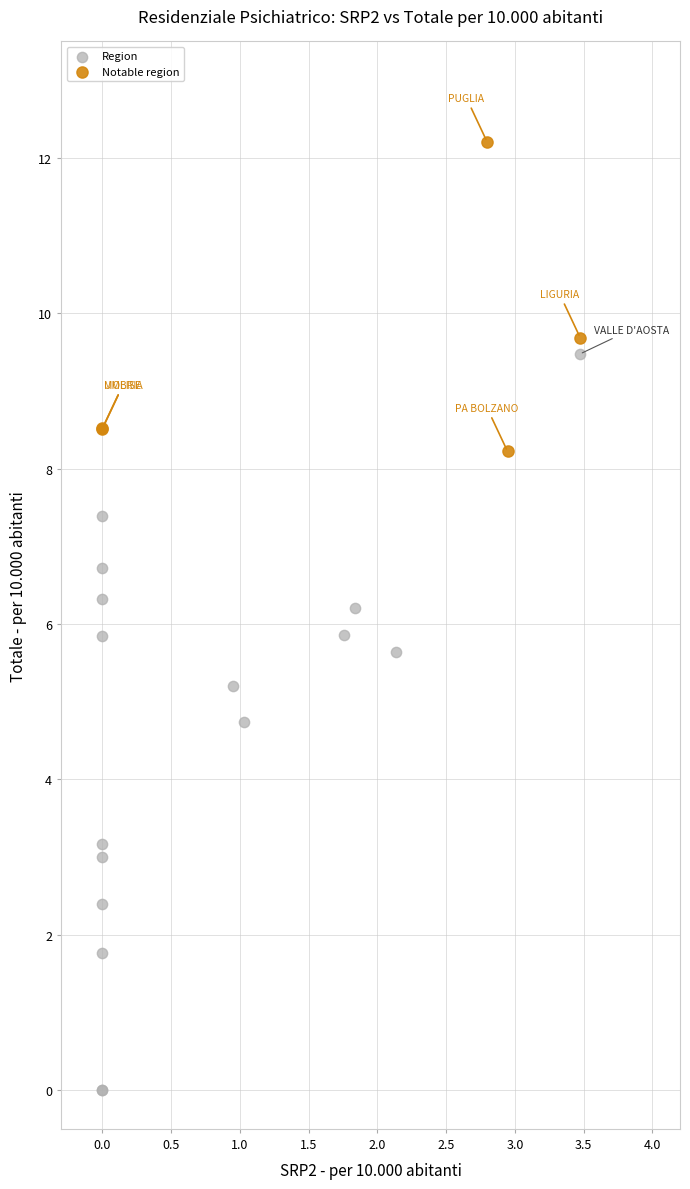

Which series contains the highest Y value?

Notable region